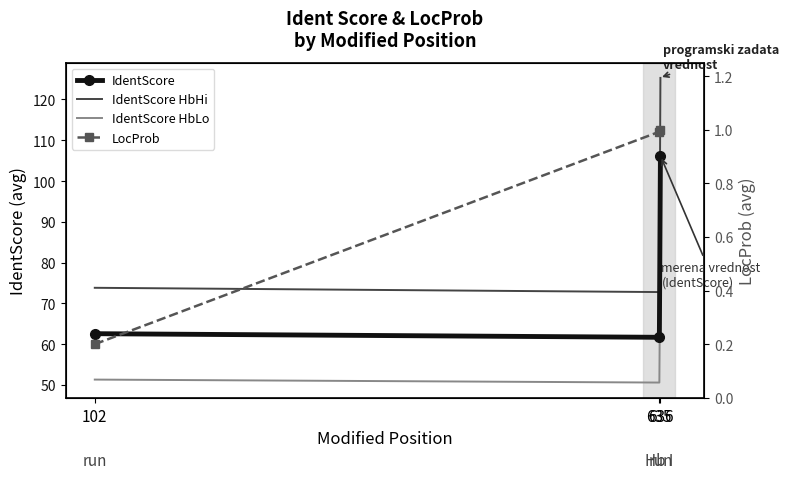

How many data points does each series have?

3